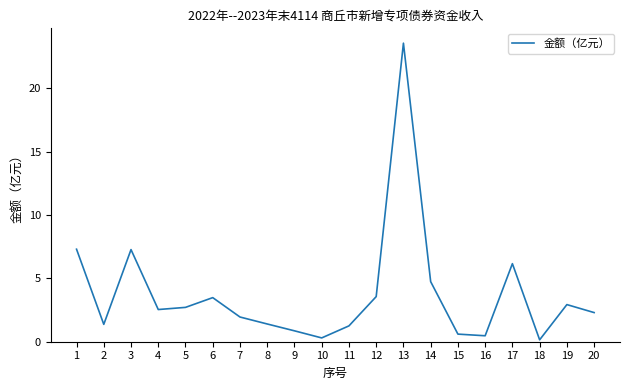

What is the difference between the maximum and second lowest values?

23.3